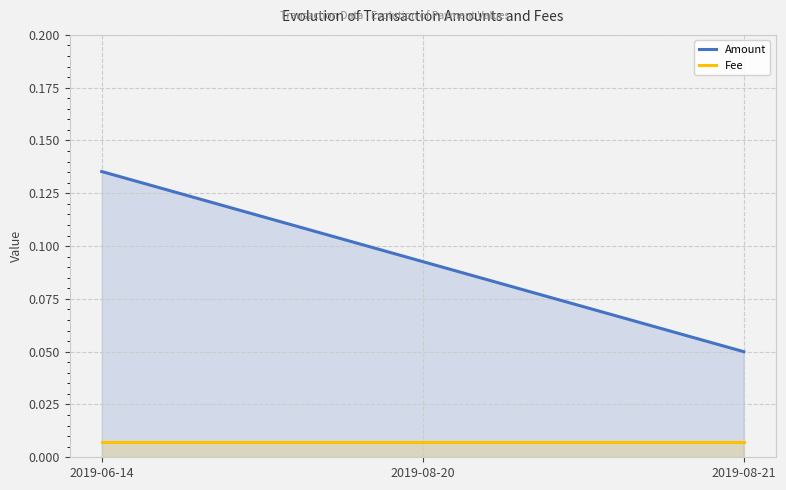

How many lines are shown in the chart?

2